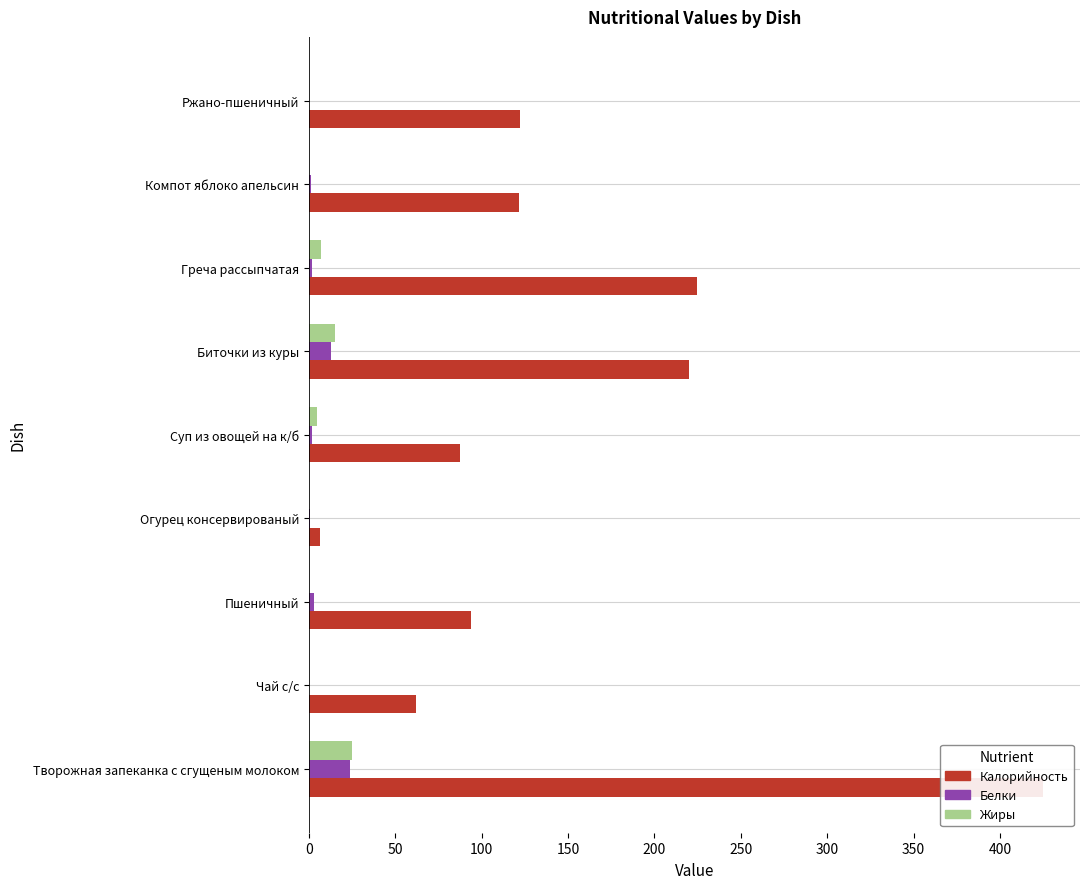

What is the sum of all Белки values?

45.4